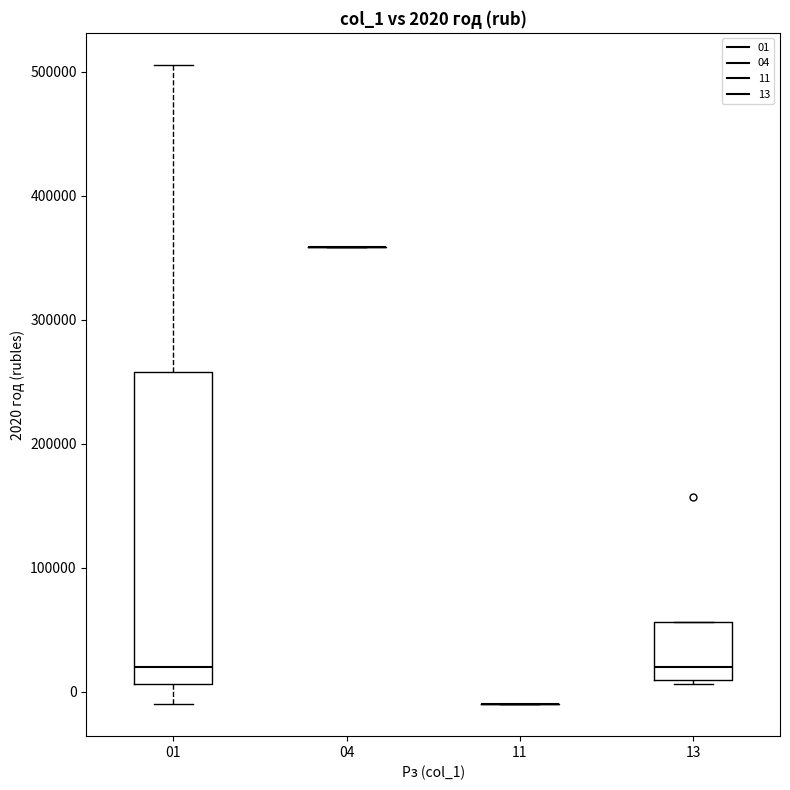

Comparing the boxes themselves (not the whiskers), which one is the tallest?

01